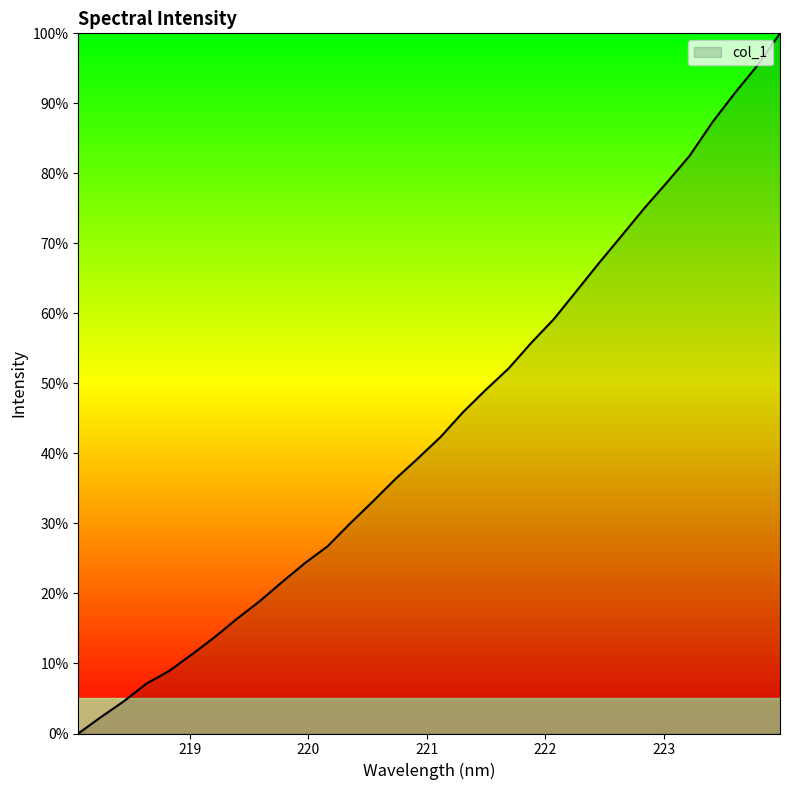

What is the greatest value displayed?

100.0